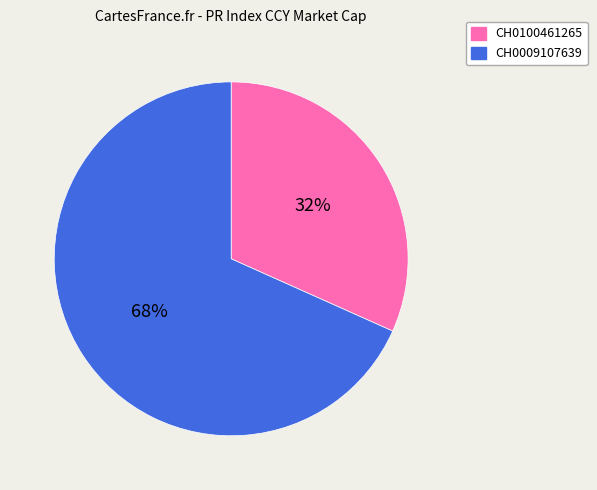

To the nearest percent, what portion does CH0009107639 represent?

68%